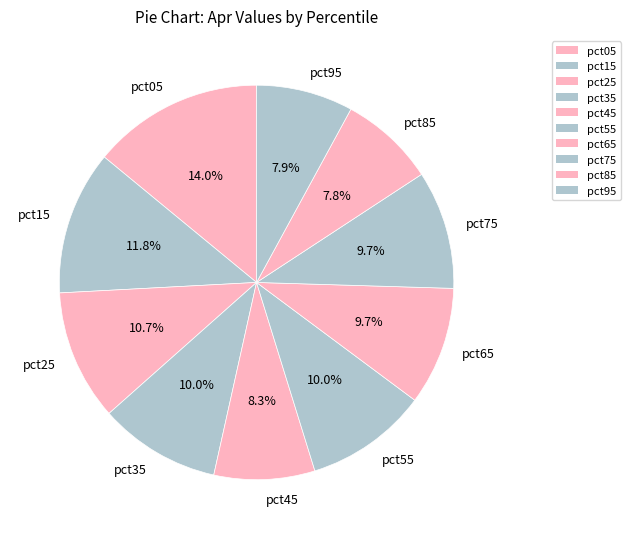

To the nearest percent, what portion does pct65 represent?

10%